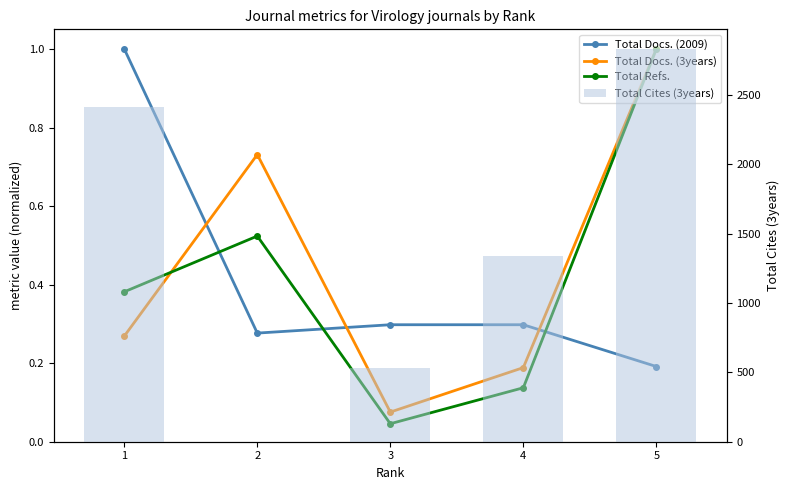

How many categories are shown in the chart?

5